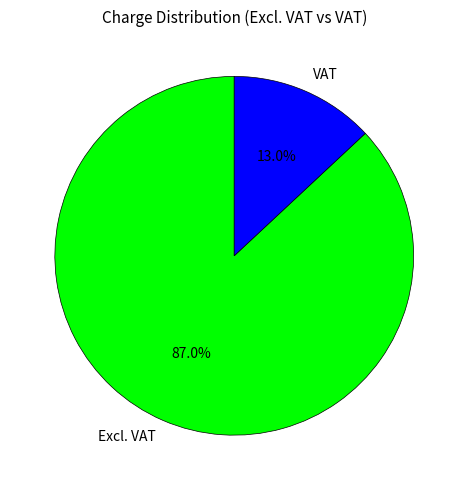

Which slice is the largest?

Excl. VAT